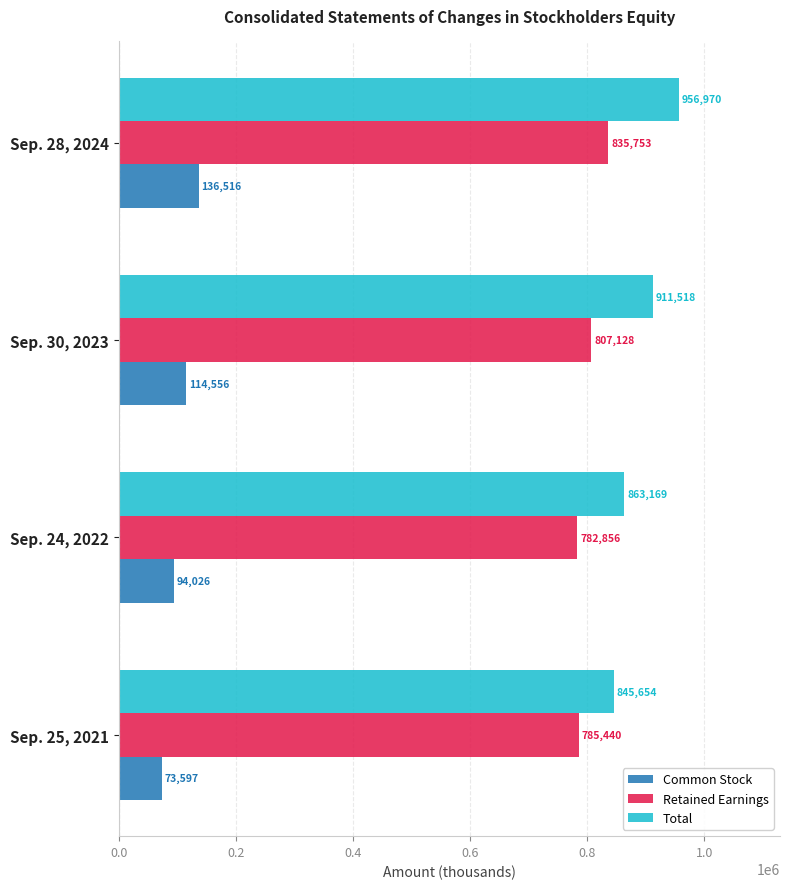

The Retained Earnings series shows 835753 at Sep. 28, 2024. True or false?

True